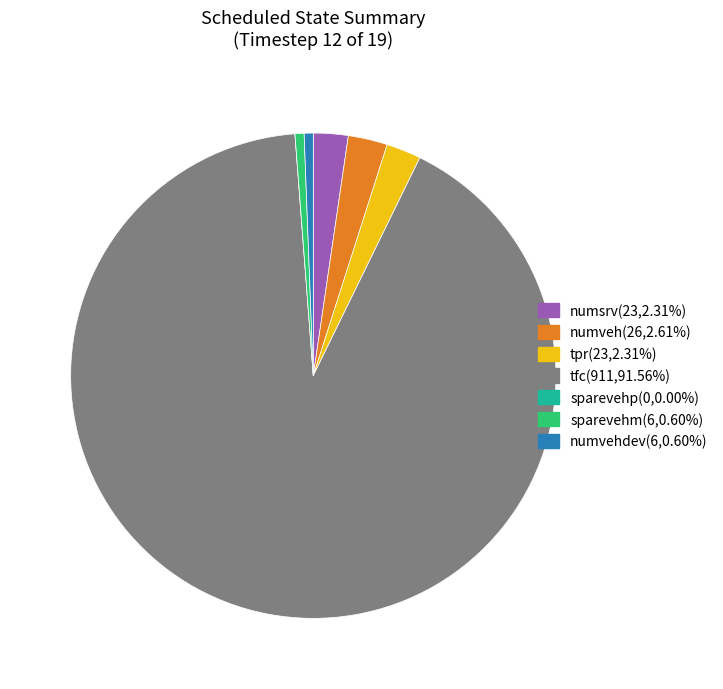

How many slices are in this pie chart?

7